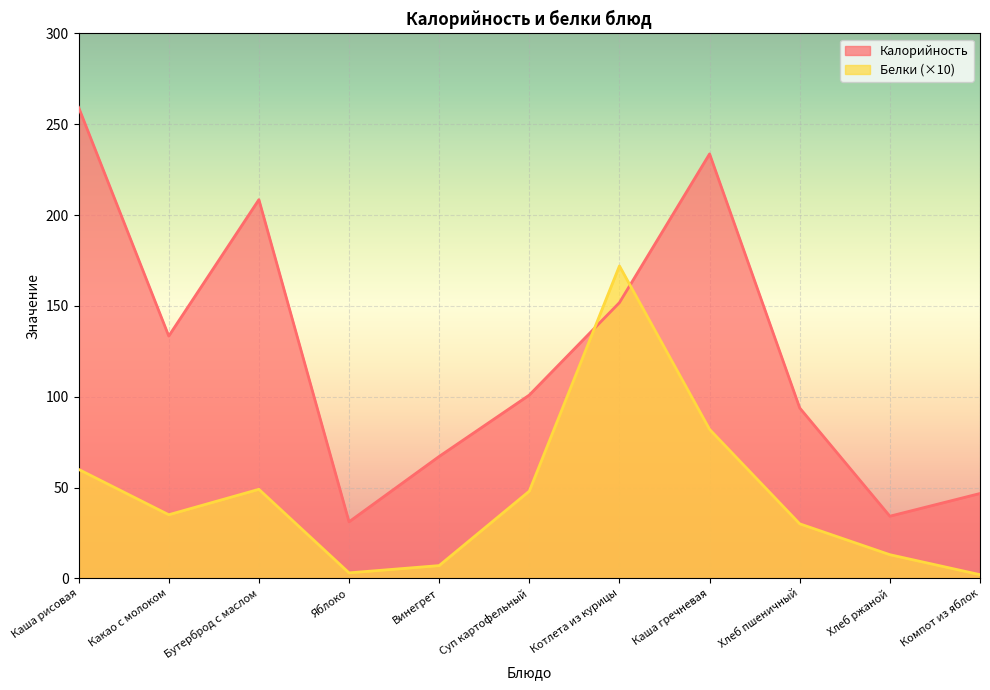

The value of Калорийность at Суп картофельный is 172.5. True or false?

False